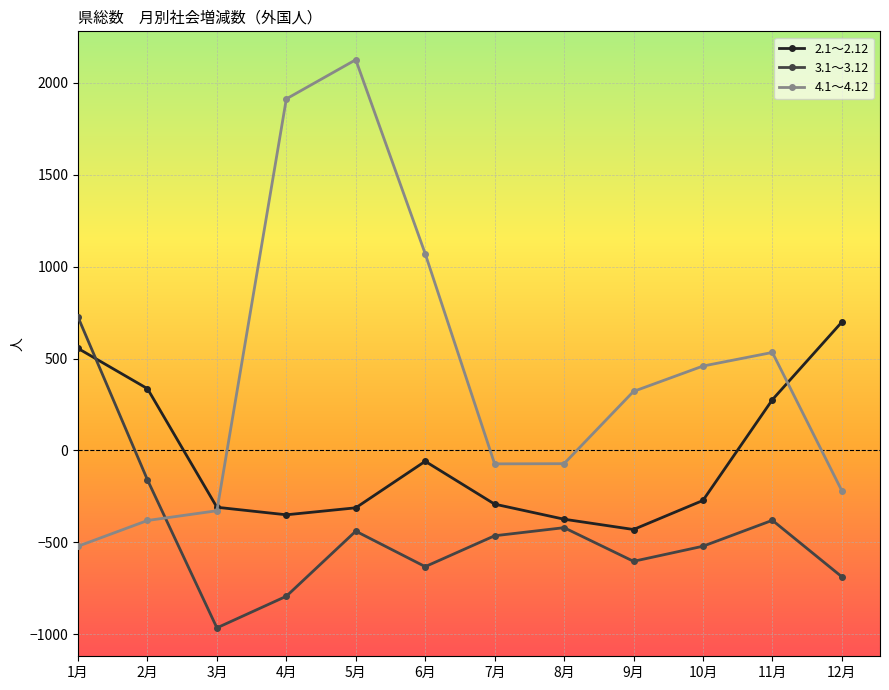

Which series changed the most between 4月 and 6月?

4.1～4.12